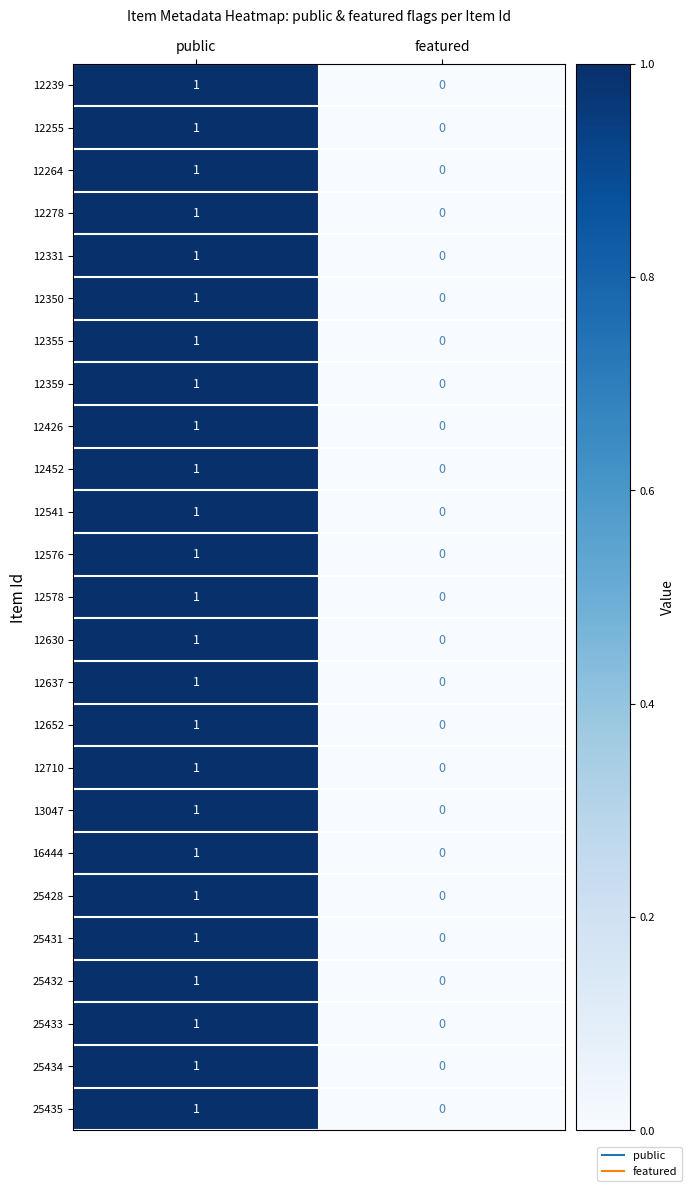

Where is 12350 nearest to the value 0?

featured